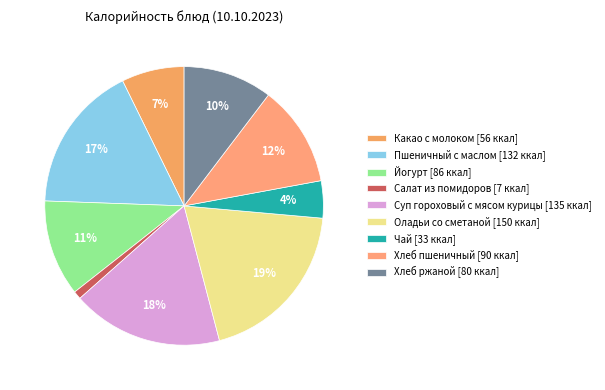

How much of the chart is everything except Какао с молоком?

92.7%